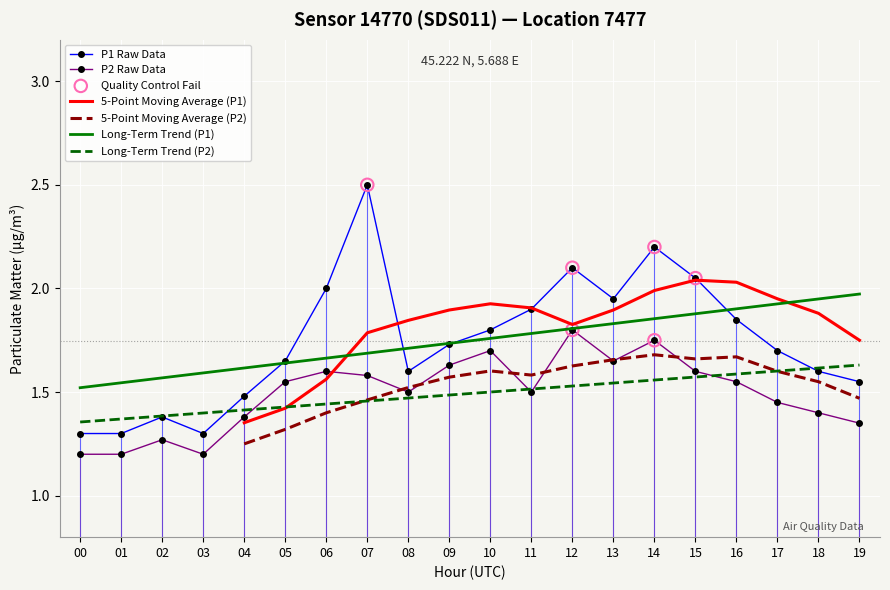

At how many categories does at least one series exceed 1?

20